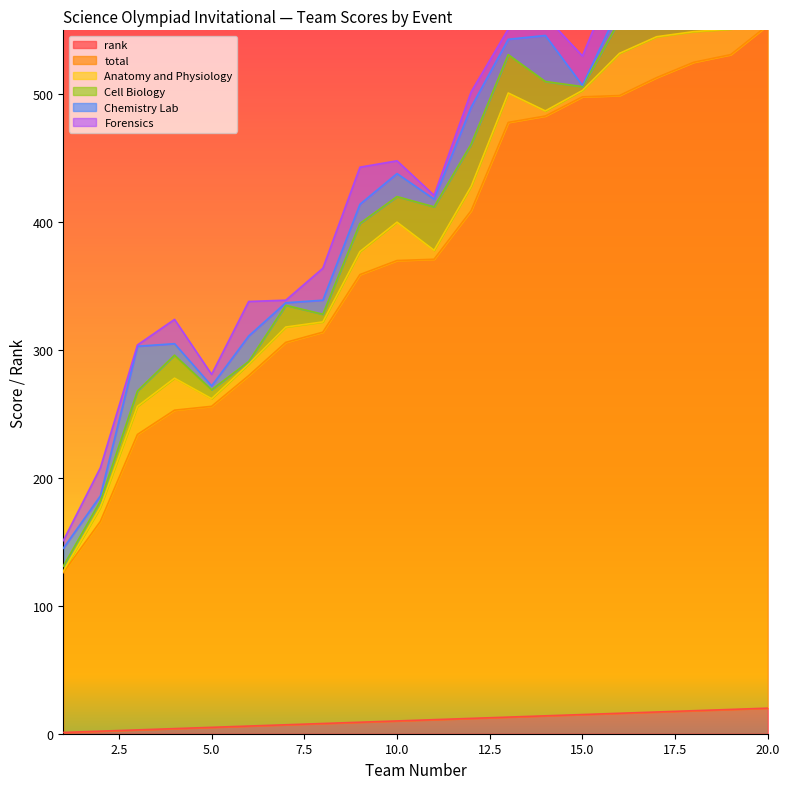

Read the Cell Biology value at 16.

26